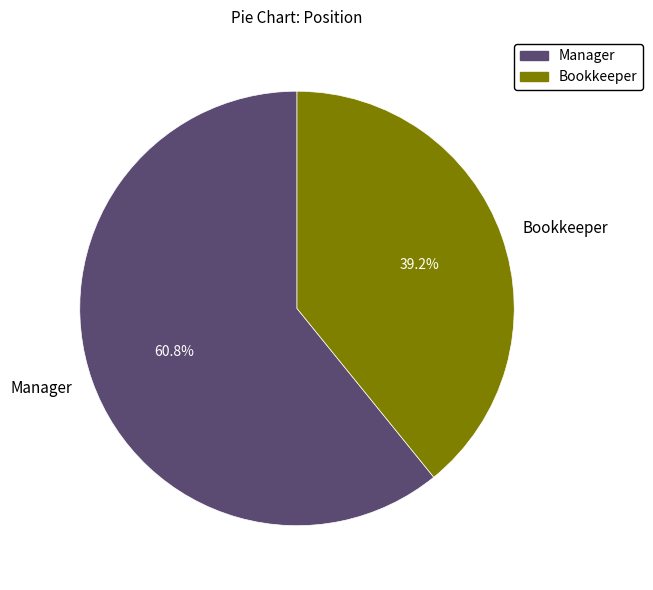

Is there a majority slice in this chart?

Yes